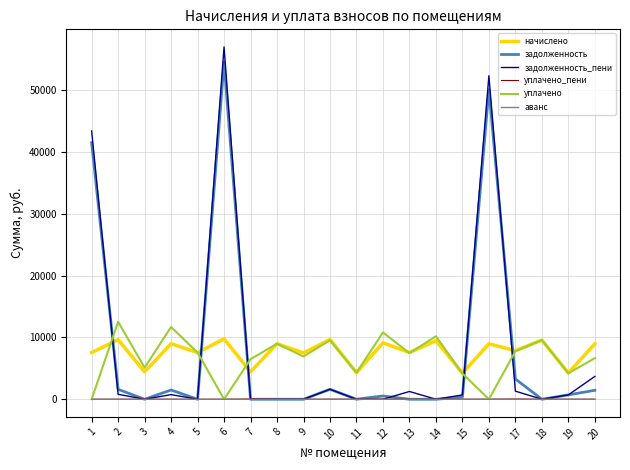

At how many categories does at least one series exceed 40386?

3